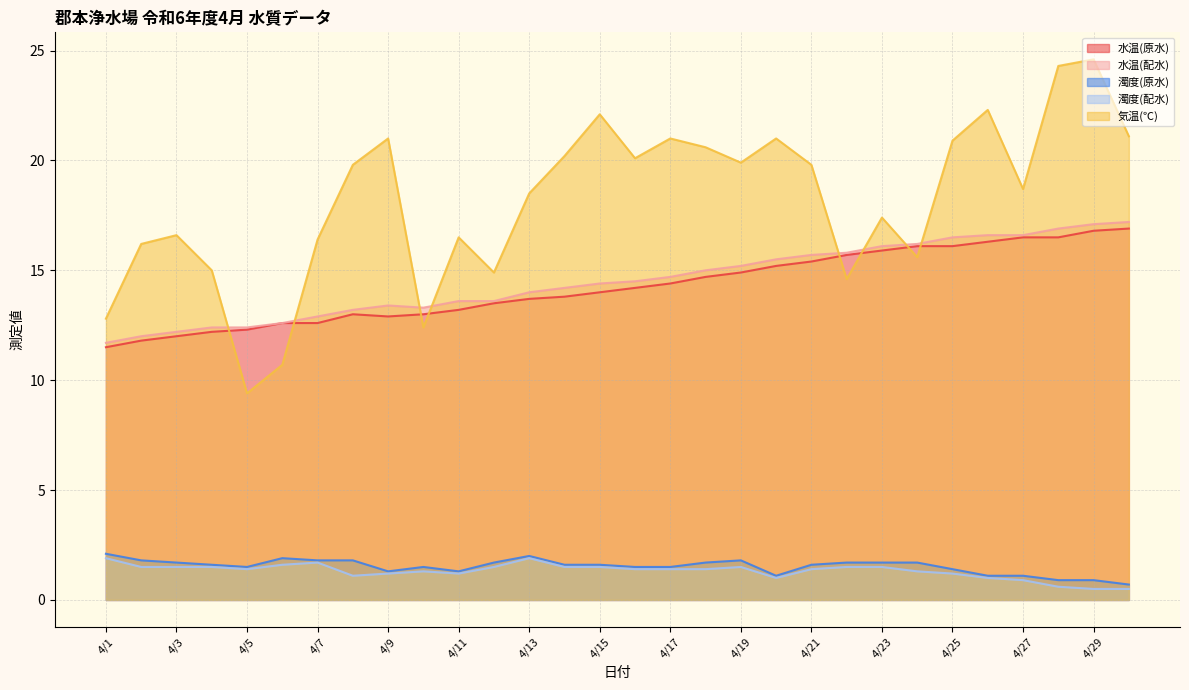

Which series has the largest total across all categories?

気温(℃)